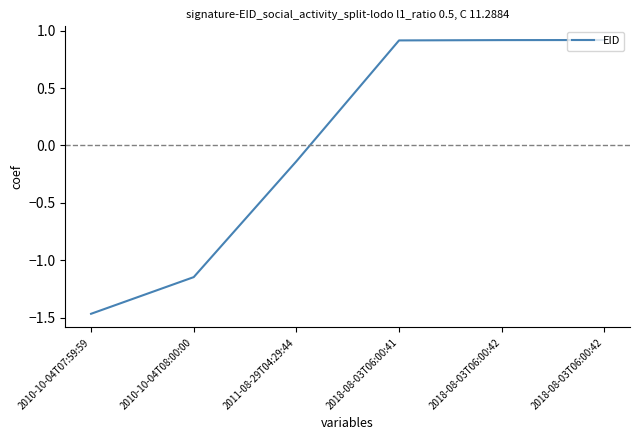

What is the difference between the second highest and second lowest values?

2.1